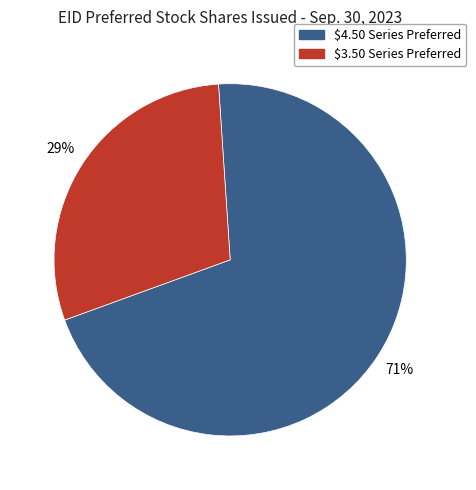

Is there any slice that represents more than half of the pie?

Yes